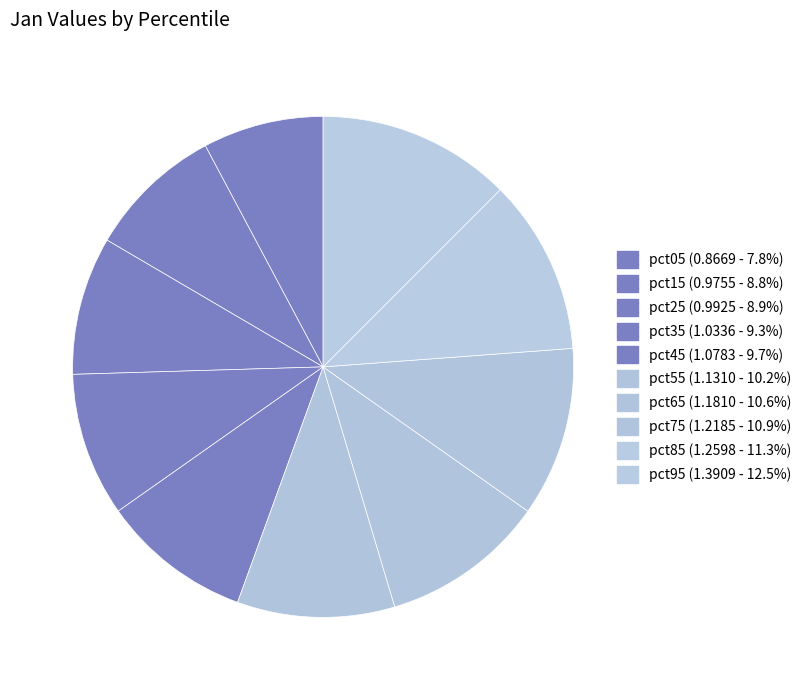

Count the number of slices in the pie.

10